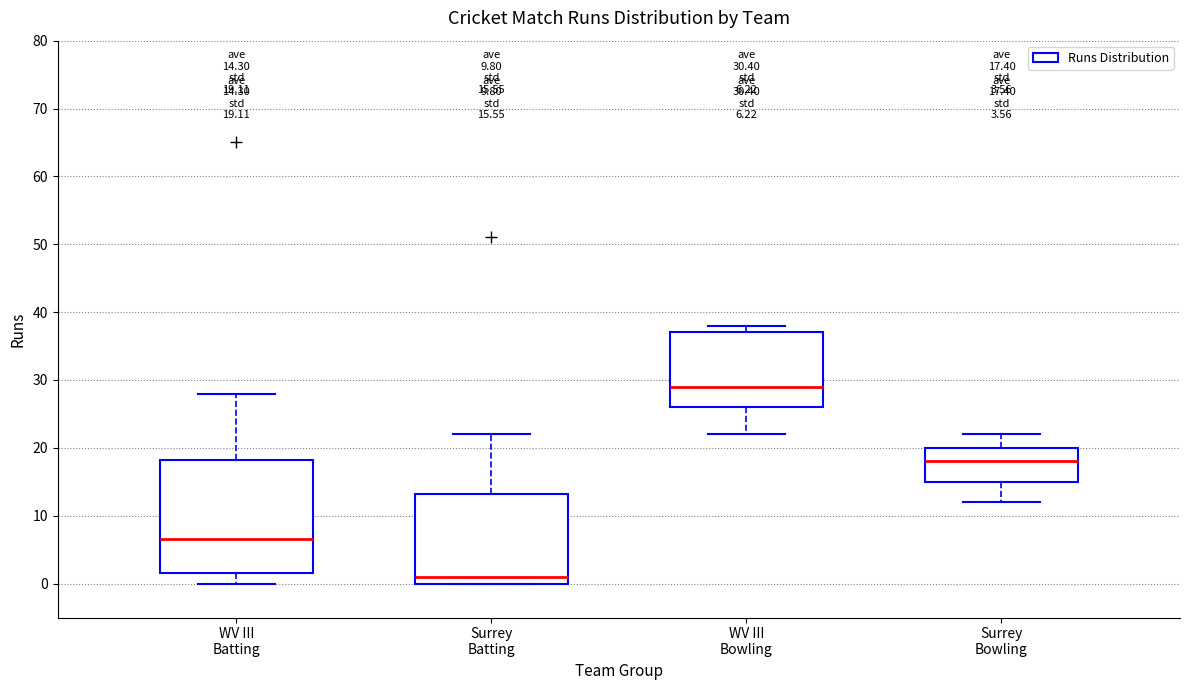

Comparing the boxes themselves (not the whiskers), which one is the tallest?

WV III Batting